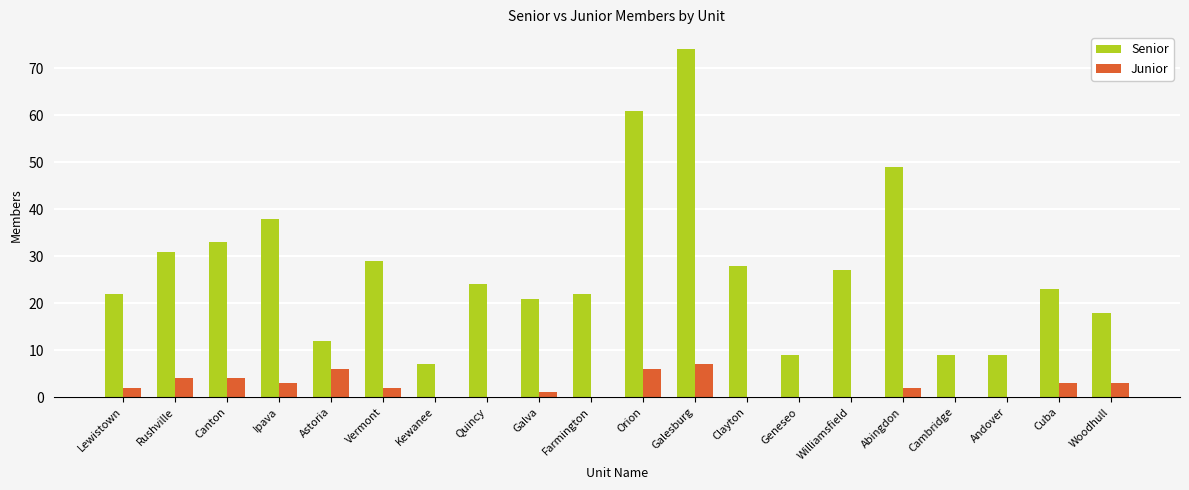

What is the average value of the Junior series?

2